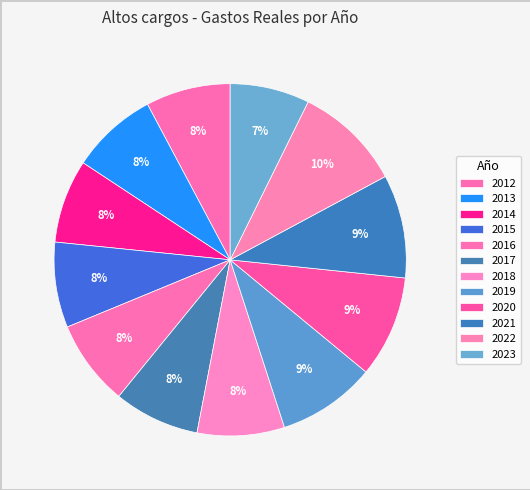

To the nearest percent, what is the difference between the 2016 and 2023 slice percentages?

1%